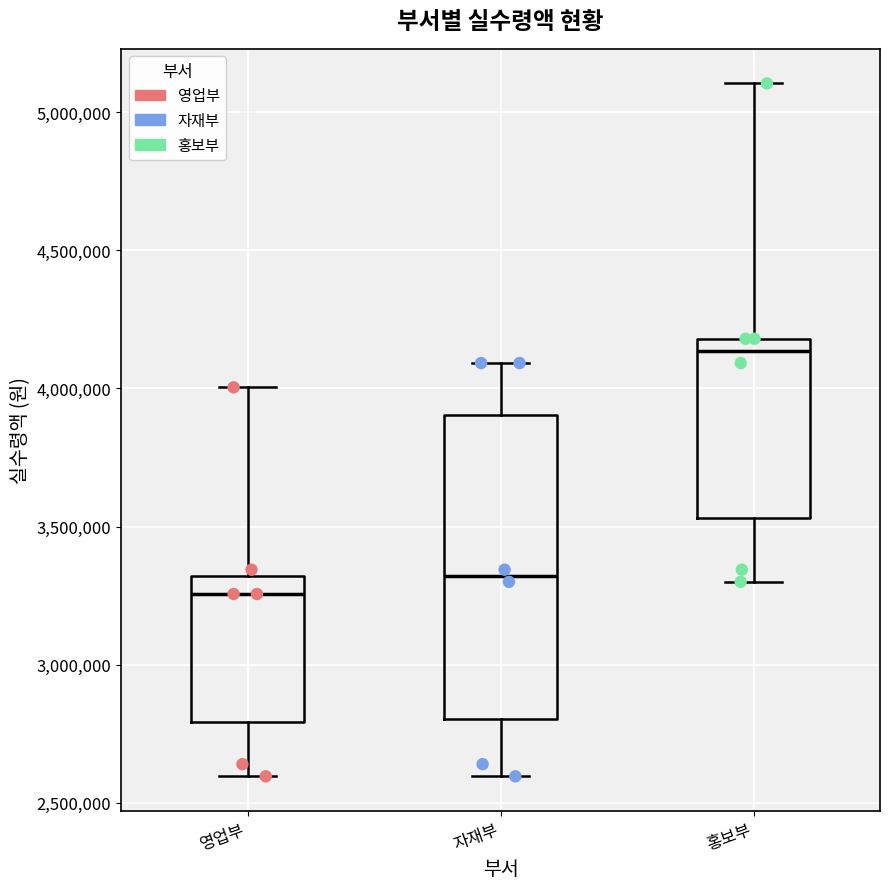

Which box has the lowest median line?

영업부